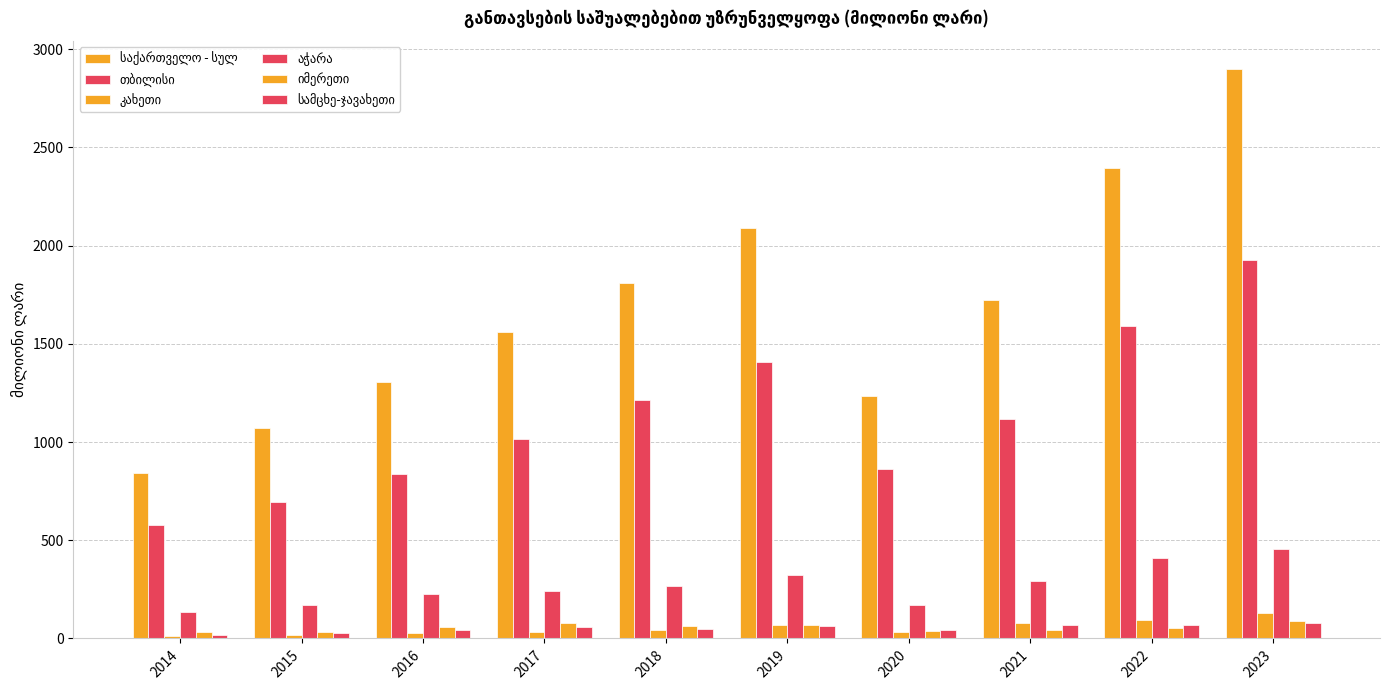

Count the number of categories in the chart.

10